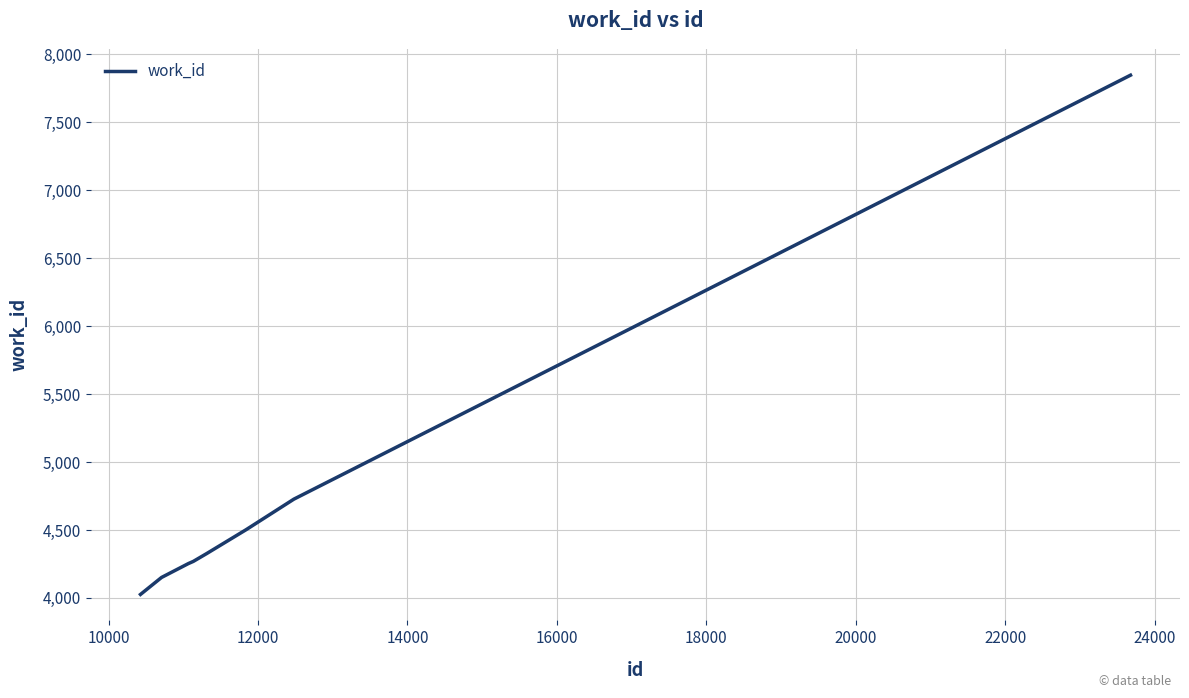

What is the greatest value displayed?

7846